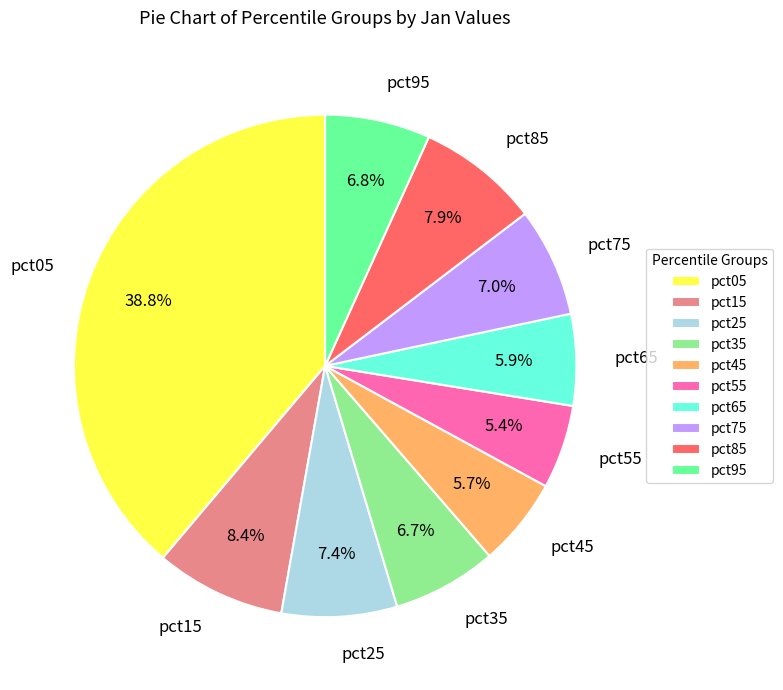

What percentage is the pct05 slice, to the nearest percent?

39%